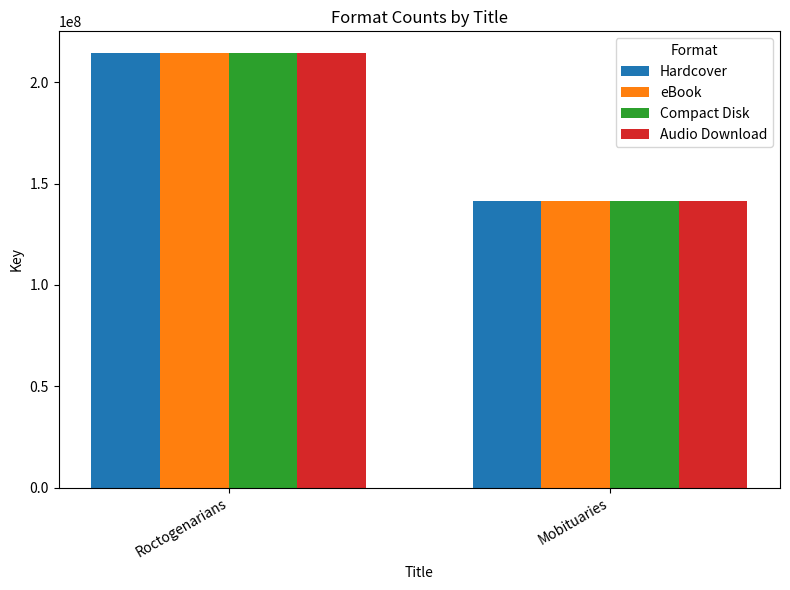

Which label corresponds to the smallest value in the chart?

Mobituaries